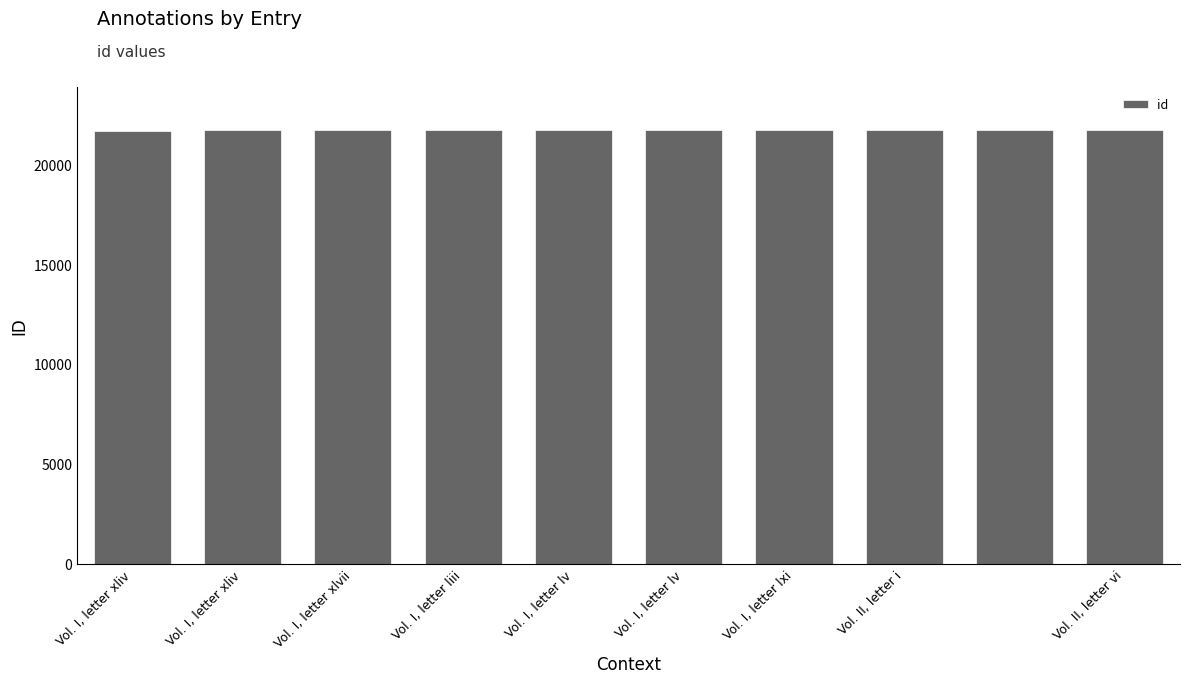

What is the sum of all values?

216875